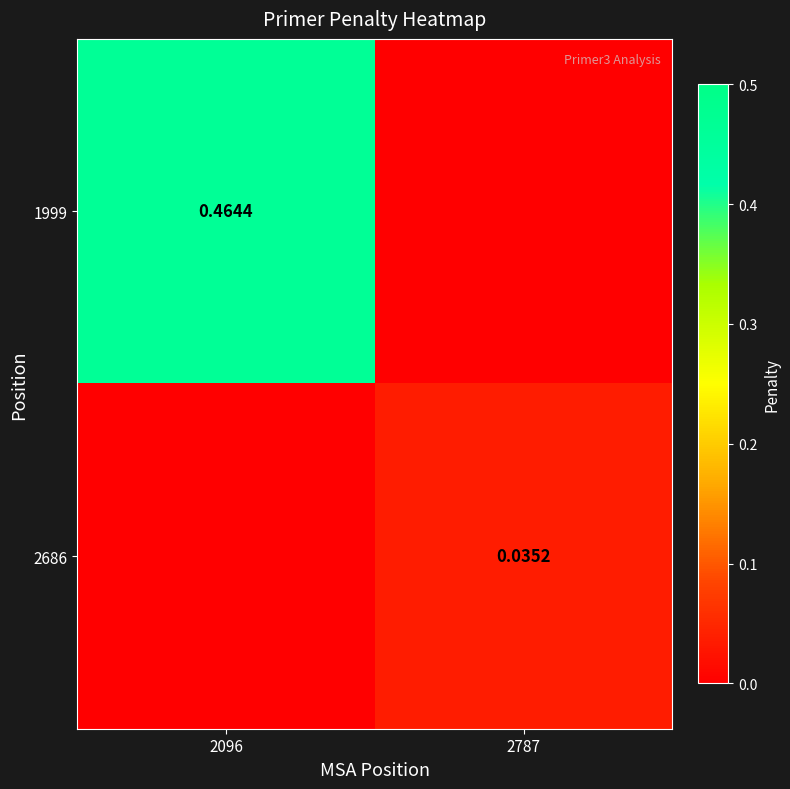

How many data points in 1999 are above 0?

1